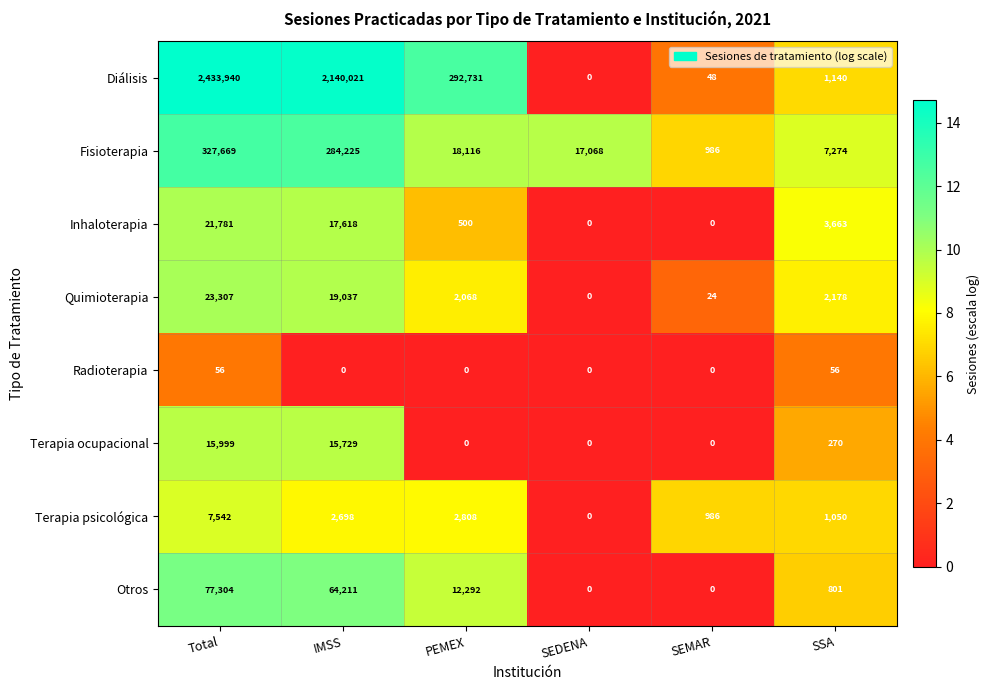

What is the sum of all Terapia psicológica values?

15084